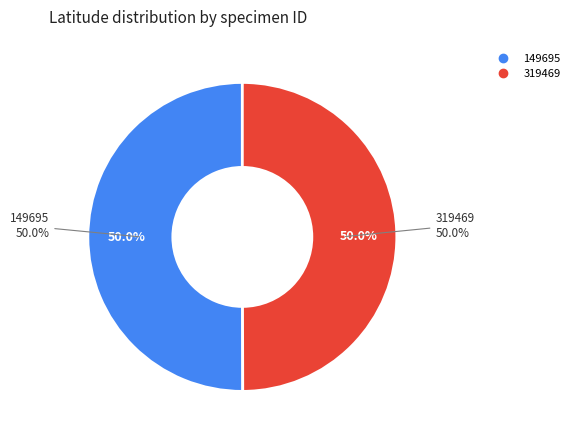

What portion of the pie excludes 319469?

50.0%